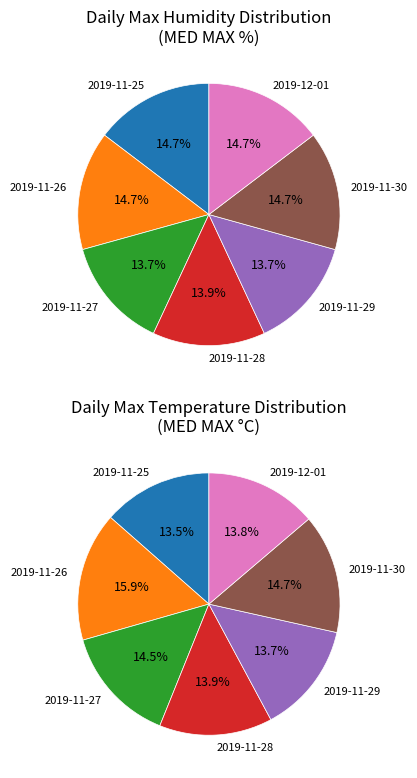

Rank the categories by value from lowest to highest.

2019-11-27, 2019-11-29, 2019-11-28, 2019-11-25, 2019-11-26, 2019-11-30, 2019-12-01